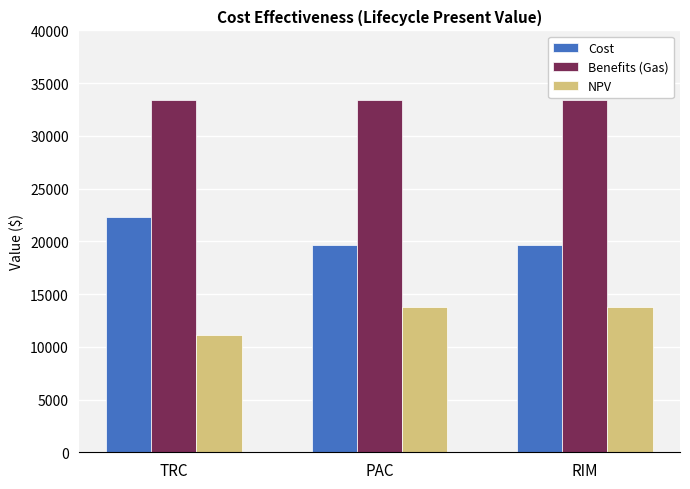

Rank the series by their maximum value, from lowest to highest.

NPV, Cost, Benefits (Gas)